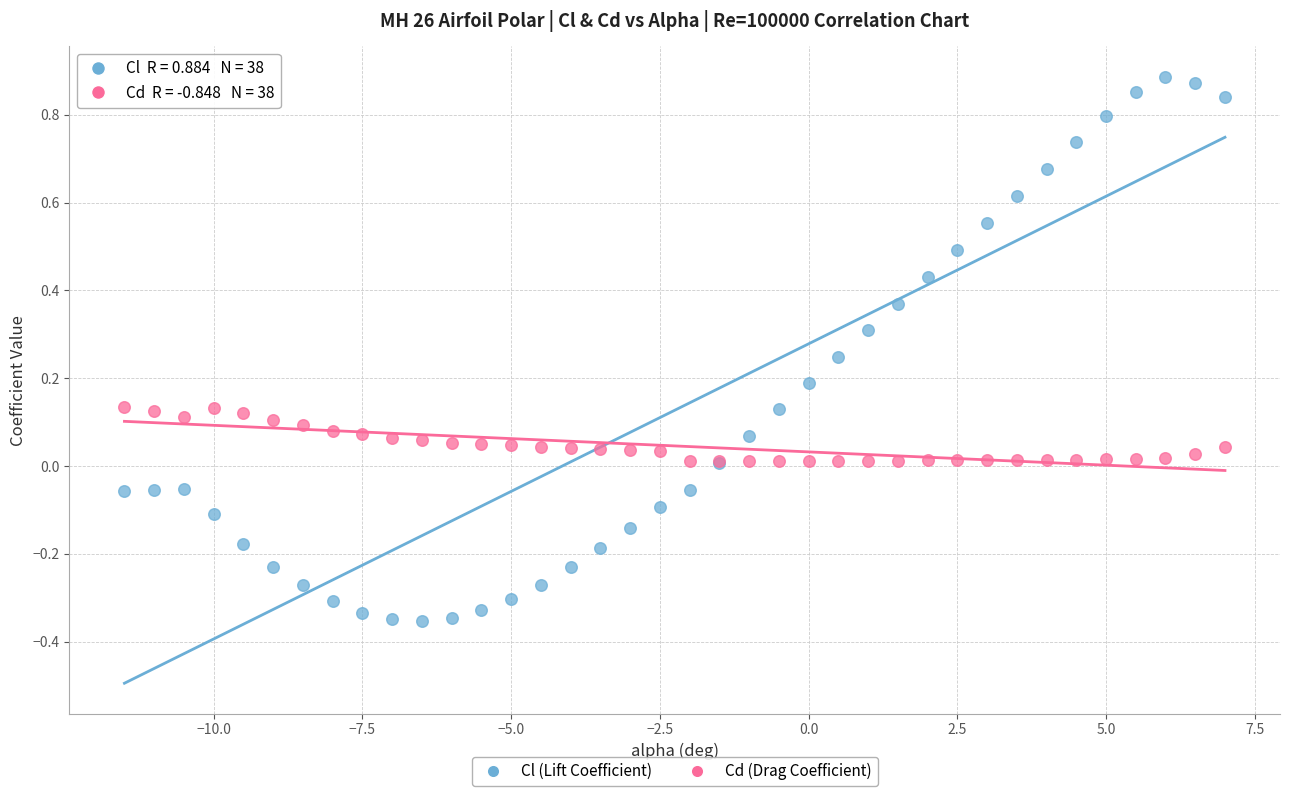

Which series reaches the minimum Y coordinate?

Cl (Lift Coefficient)